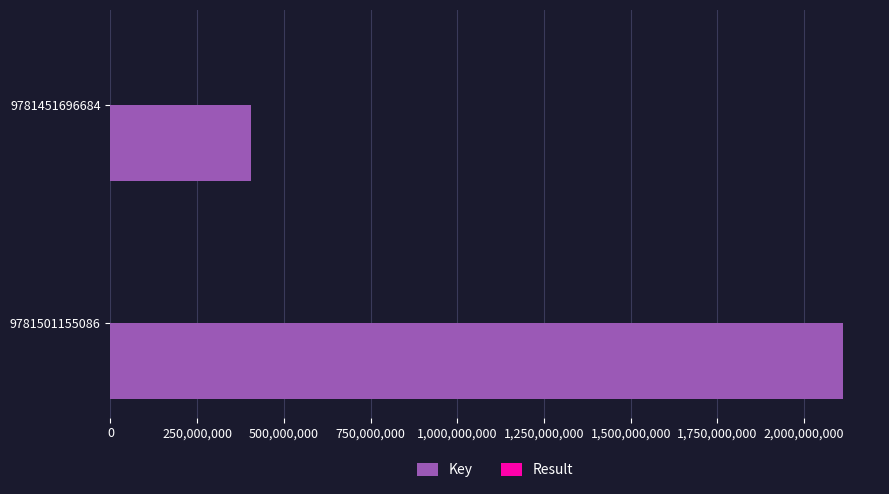

What is the sum of all Key values?

2518603456